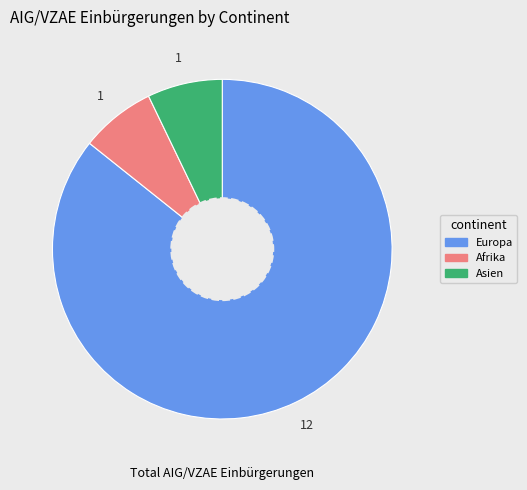

Does Afrika account for over 50% of the chart?

No